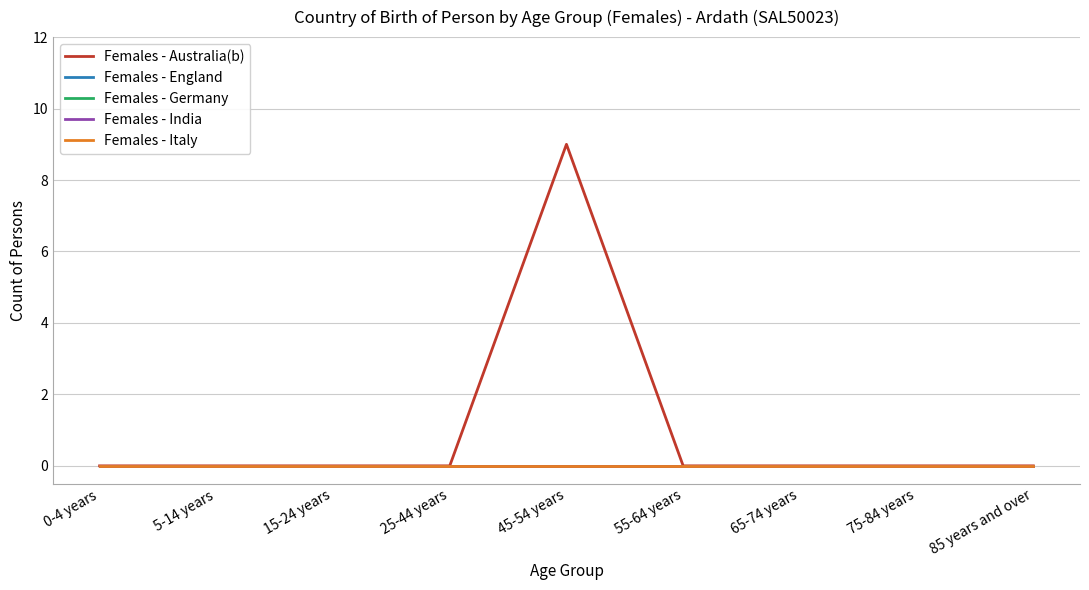

True or false: Females - England and Females - Germany intersect in this chart.

False